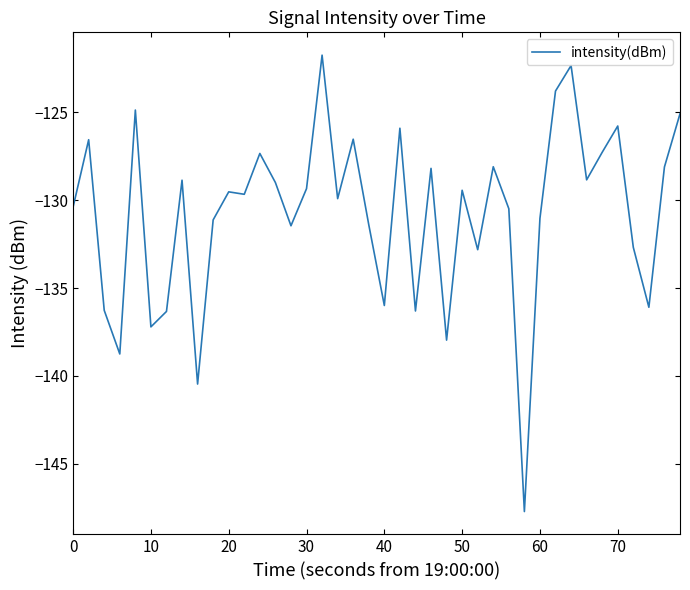

What is the difference between the maximum and minimum values?

26.0